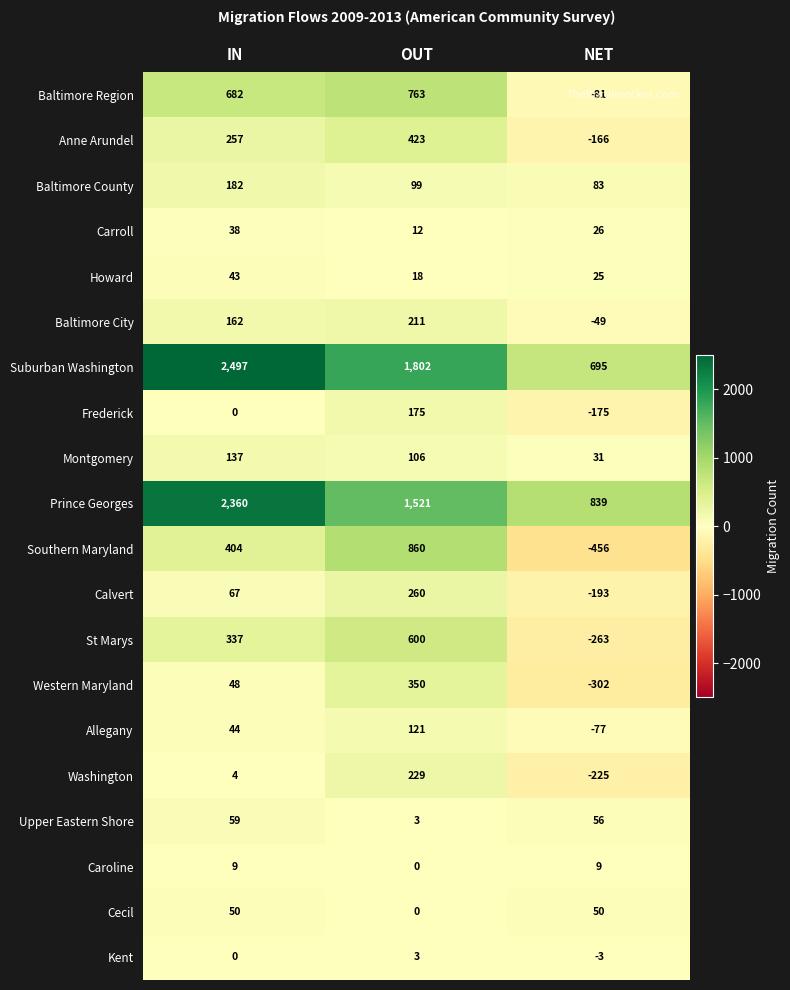

What is the total value across all series at IN?

7380